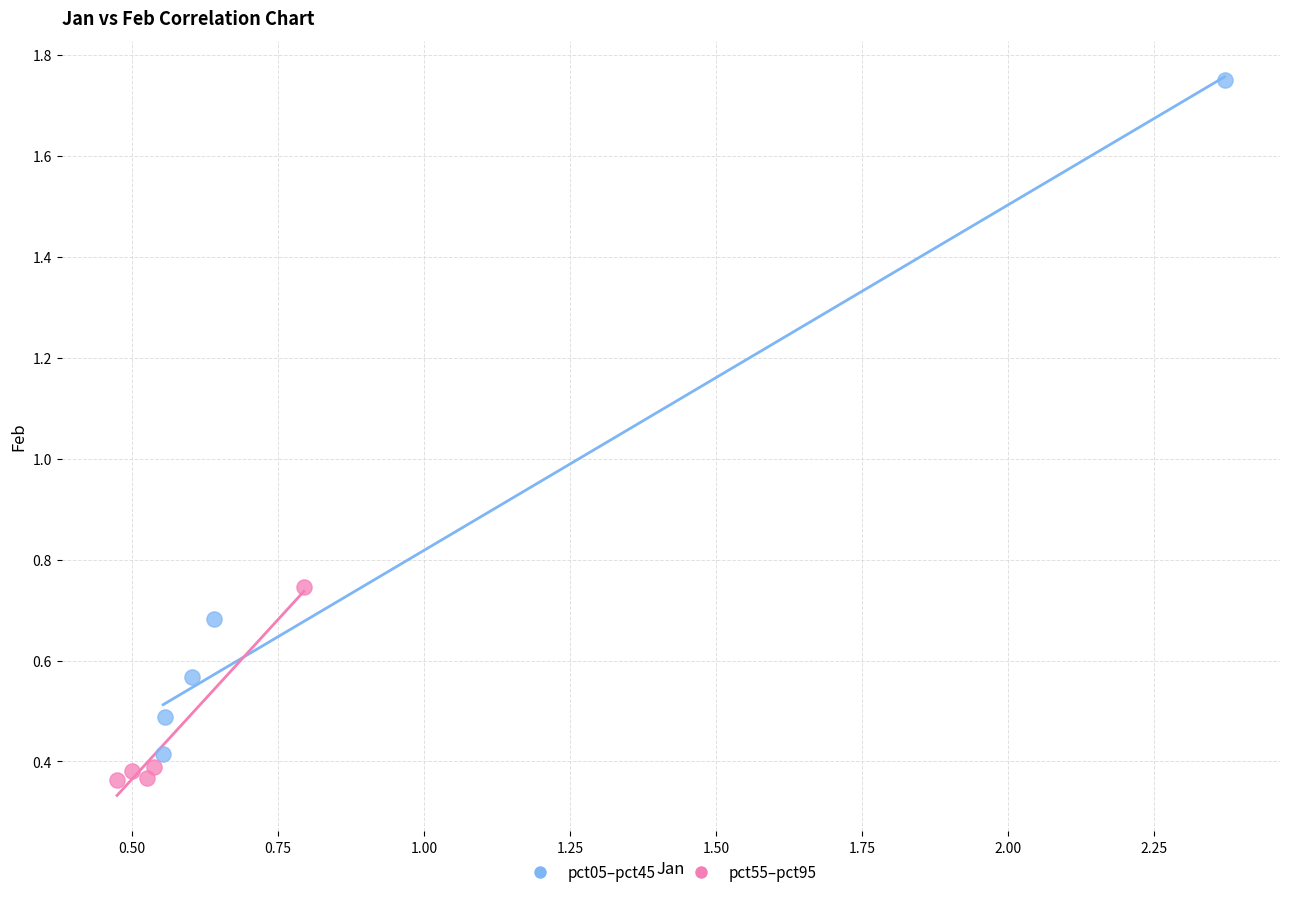

Which series reaches the maximum Y coordinate?

pct05–pct45